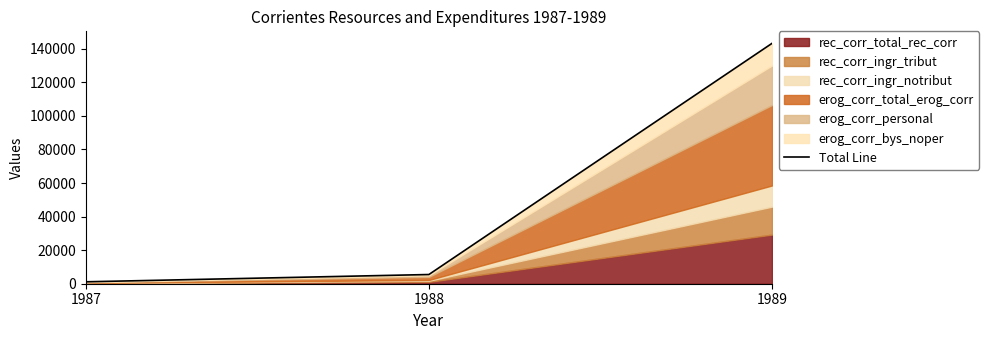

What is the greatest value displayed?

143217.4